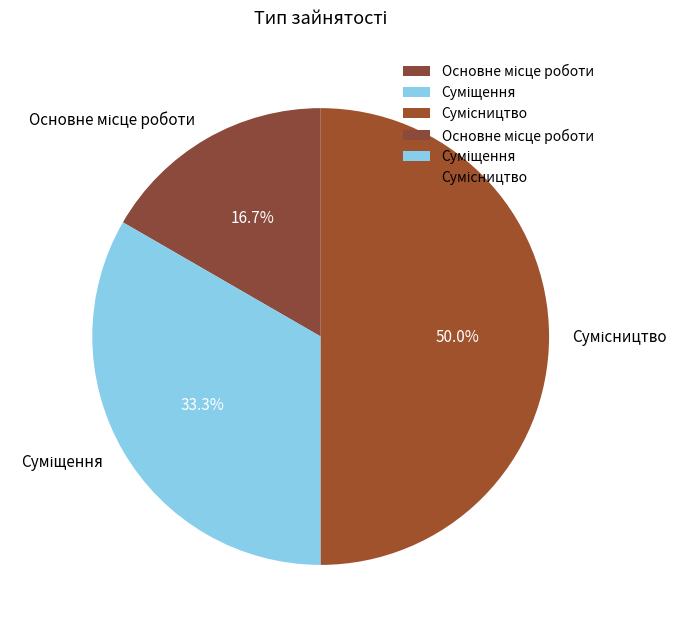

How many slices are in this pie chart?

3